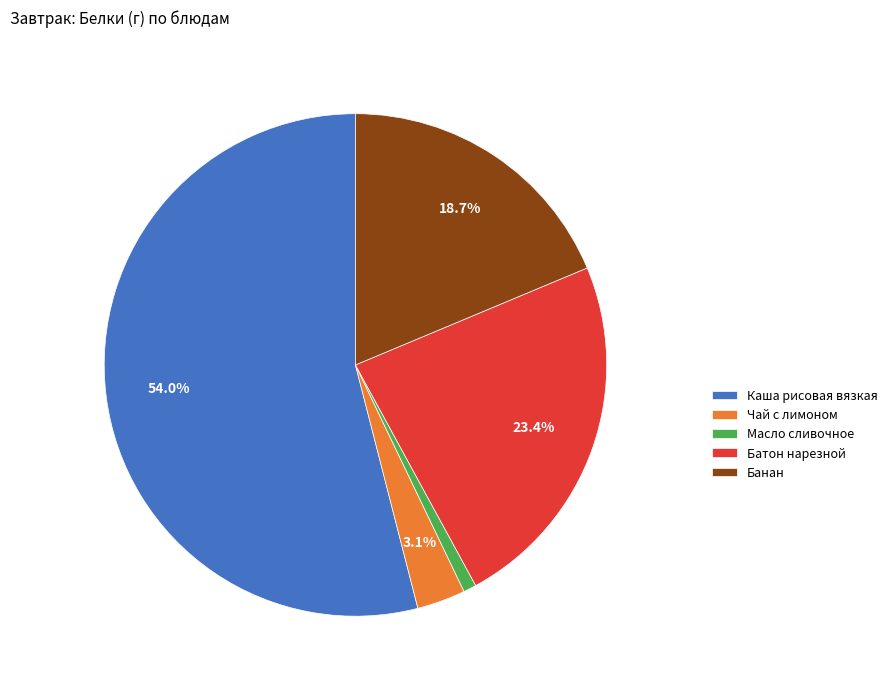

The Батон нарезной slice represents 30% of the pie. True or false?

False